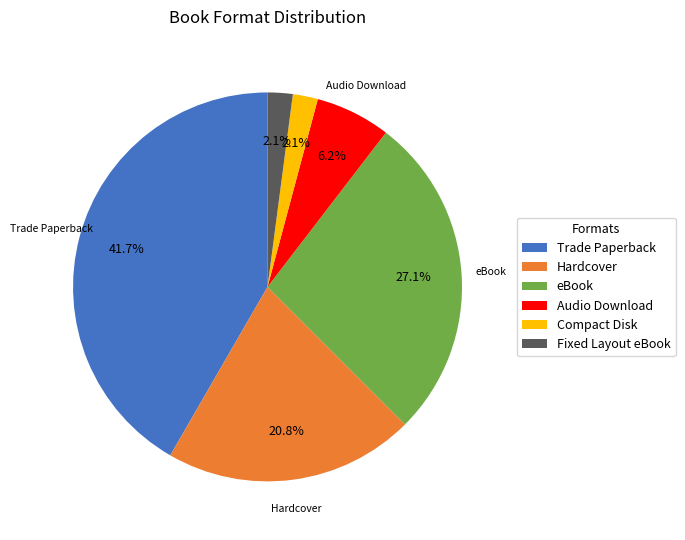

Combined, what portion of the pie is Audio Download and Trade Paperback?

47.9%